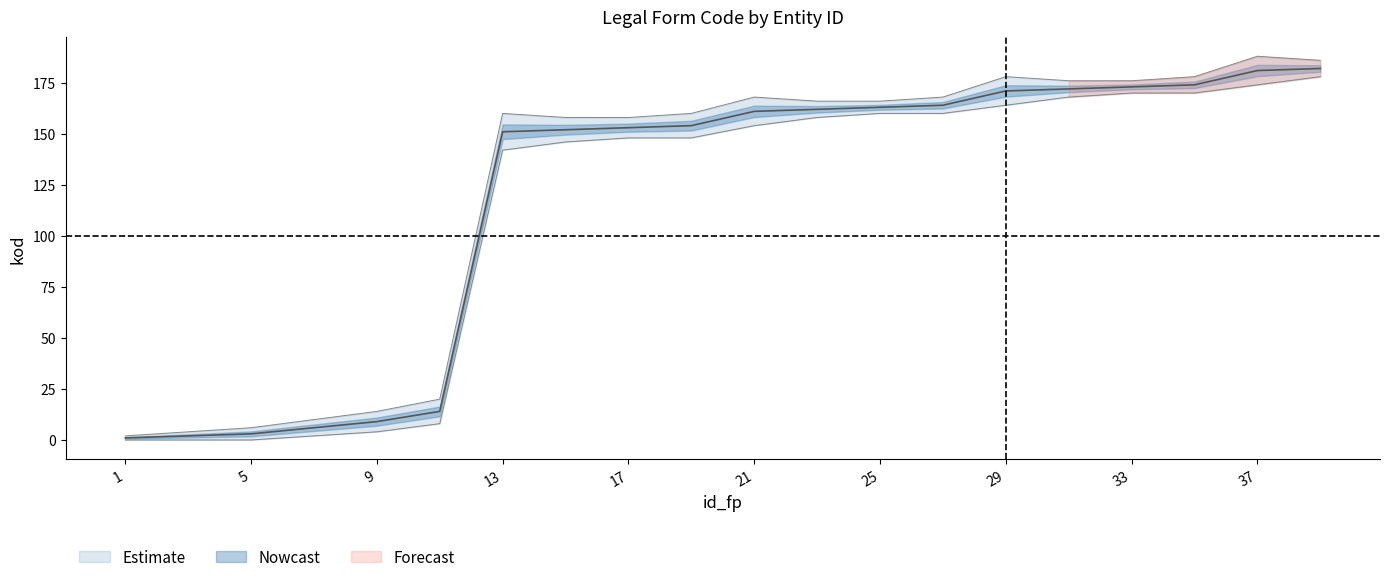

At which category is the sum across all series the highest?

39